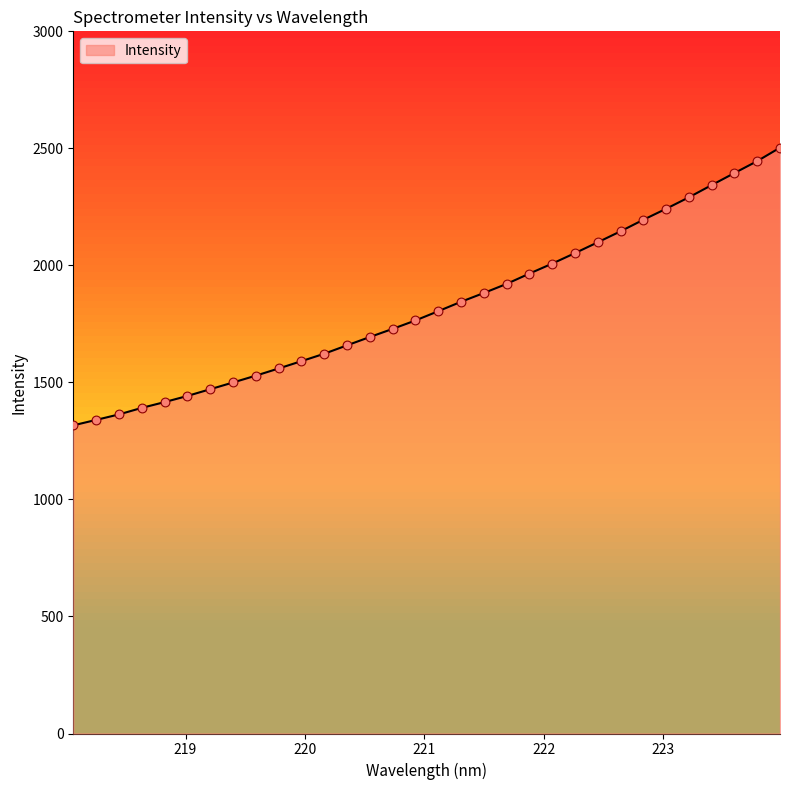

What is the maximum value shown in the chart?

2503.0